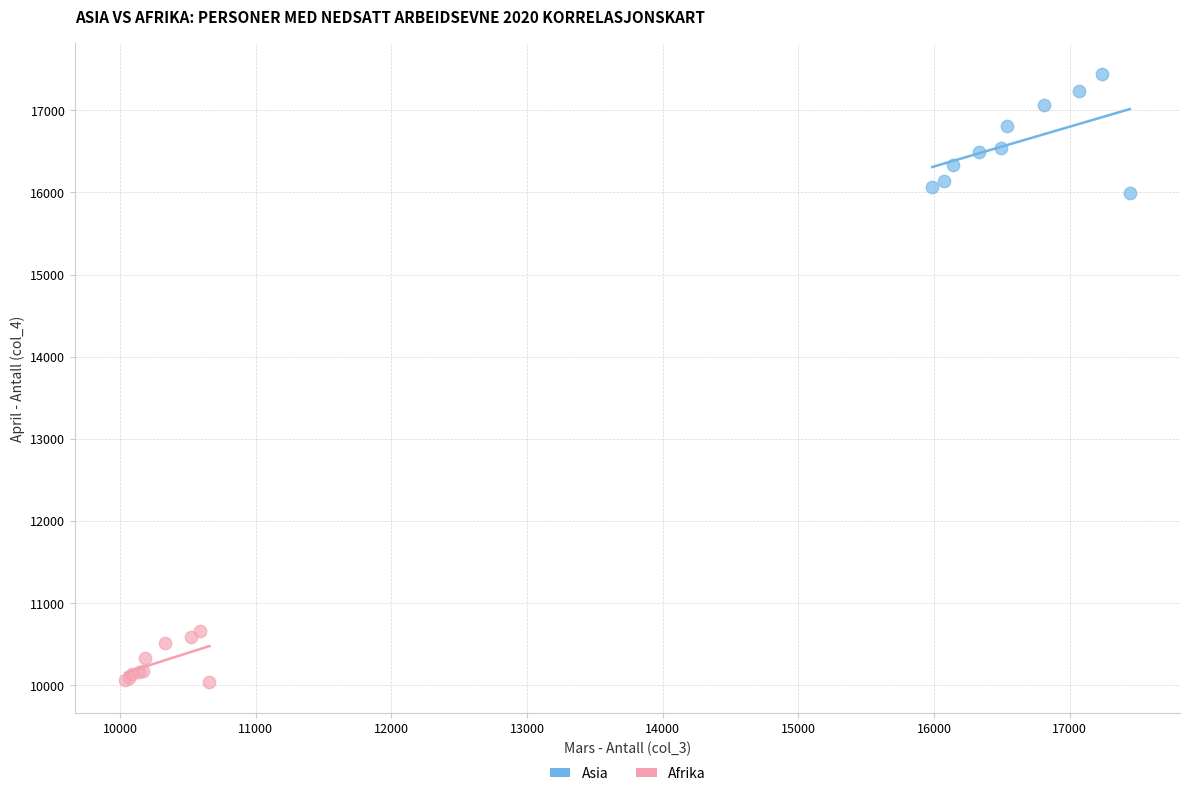

Which series reaches the minimum Y coordinate?

Afrika